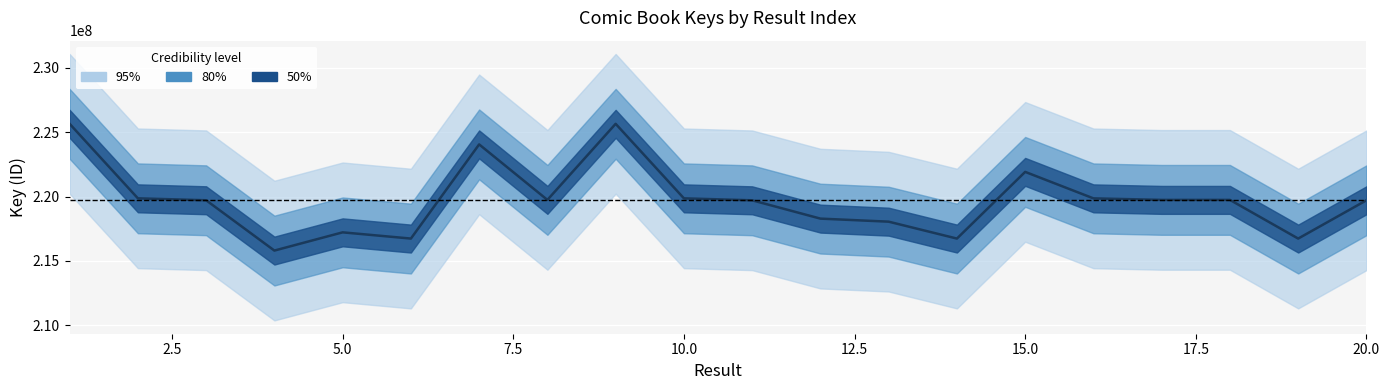

Rank the categories by value from lowest to highest.

4, 6, 19, 14, 5, 13, 12, 11, 20, 3, 17, 8, 18, 16, 10, 2, 15, 7, 9, 1